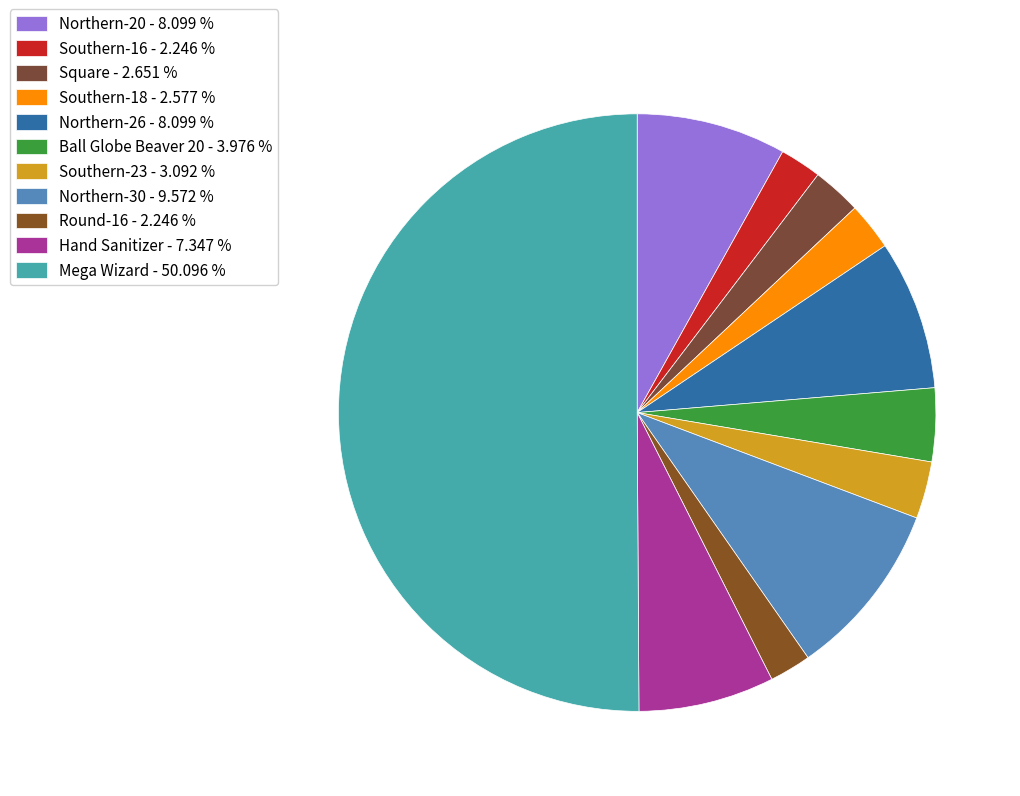

What is the largest slice in the pie chart?

Mega Wizard